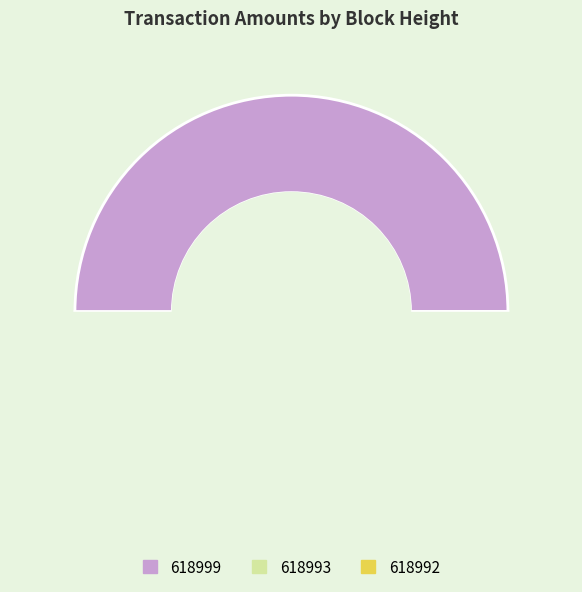

What is the largest slice in the pie chart?

618999